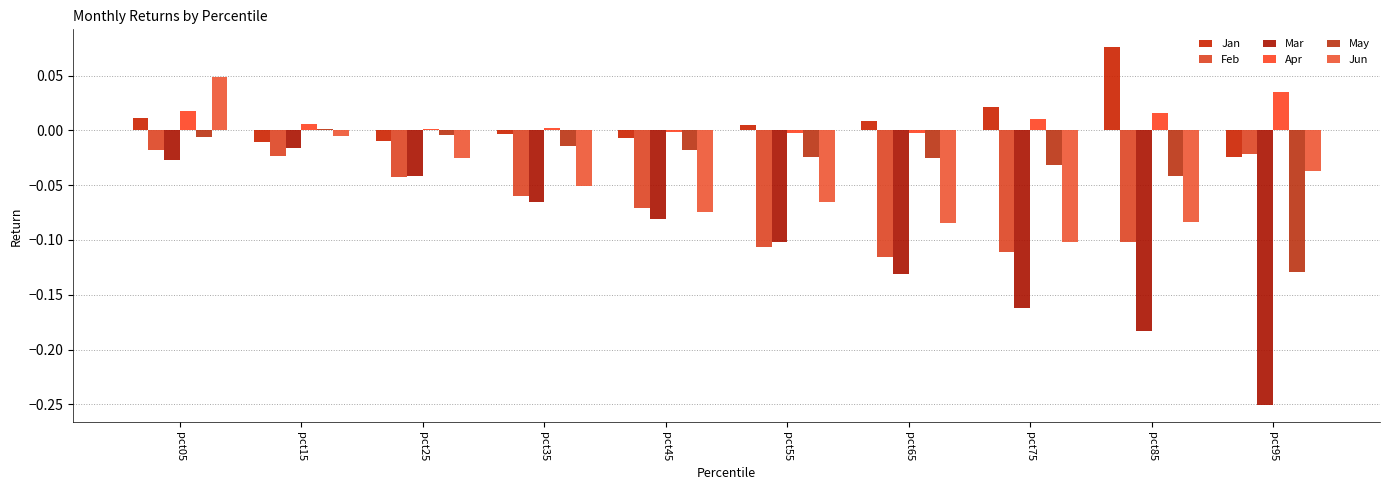

At which label is Jan closest to 0?

pct35